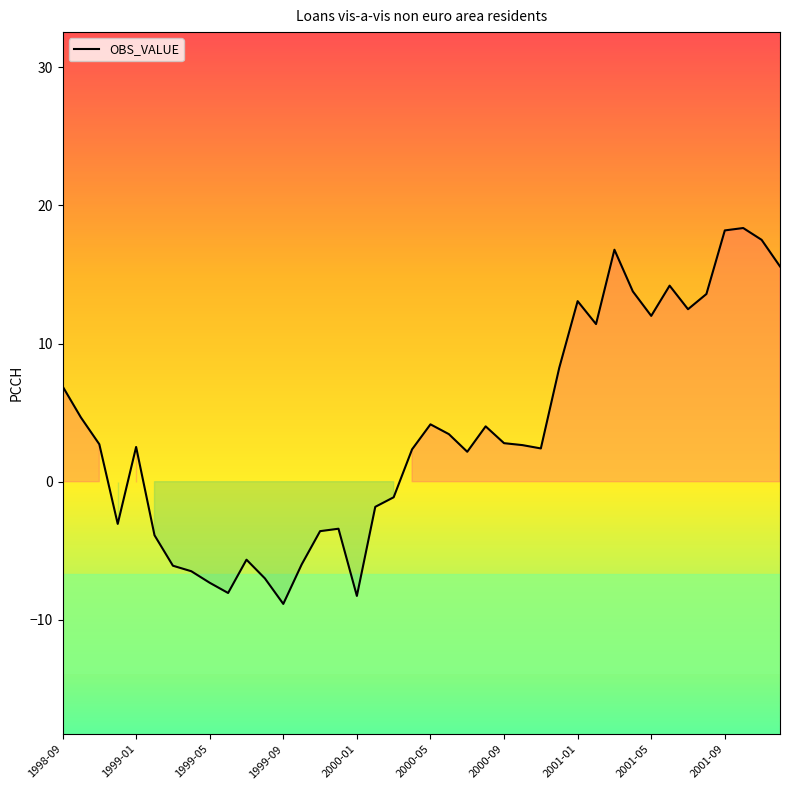

How many values are below zero?

15